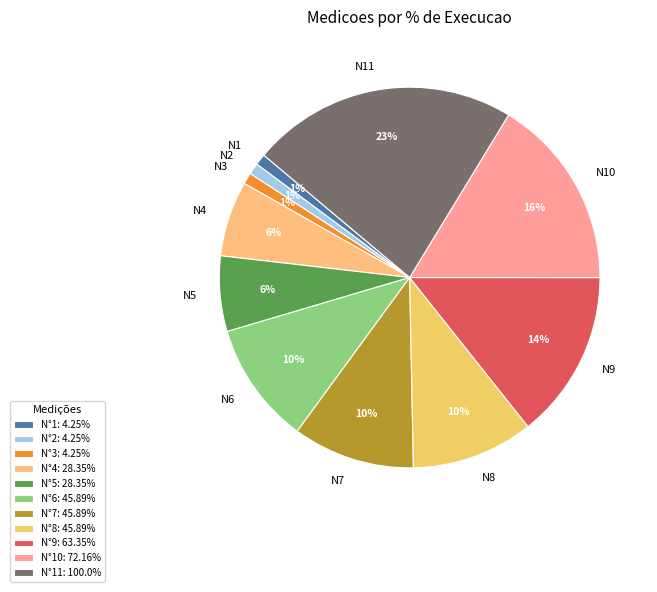

Is it true that N3 is 11% of the pie?

False